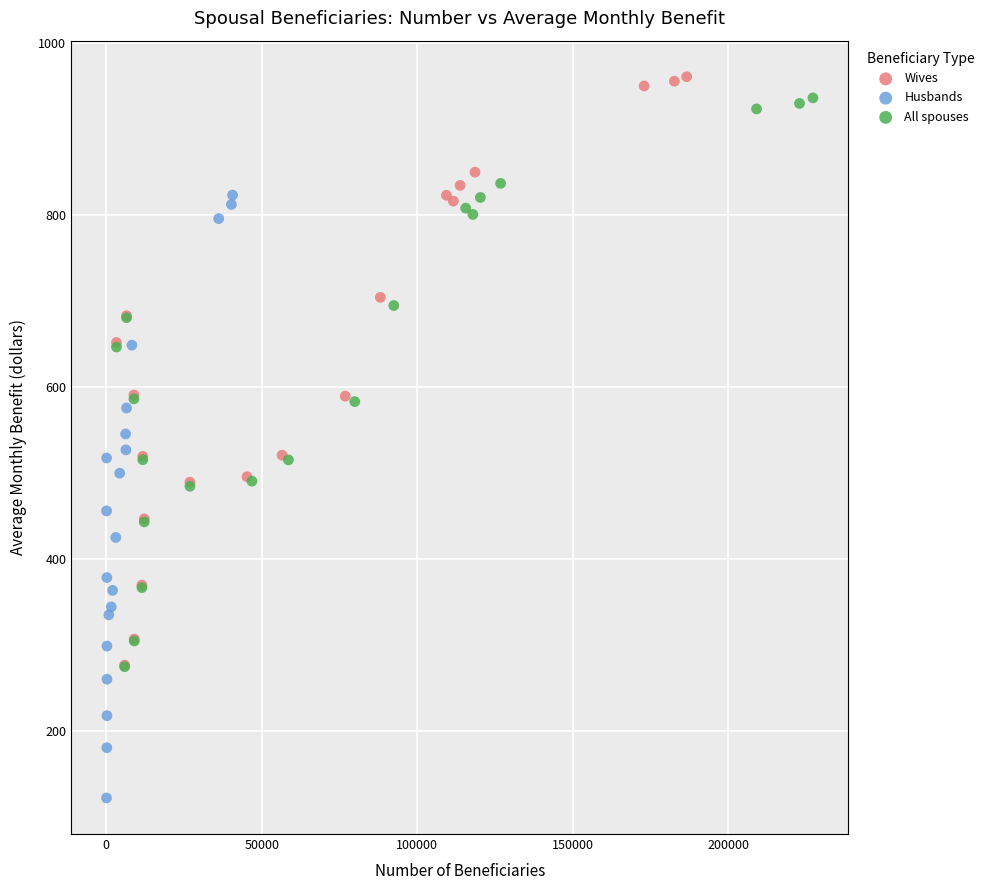

Which series reaches the minimum Y coordinate?

Husbands